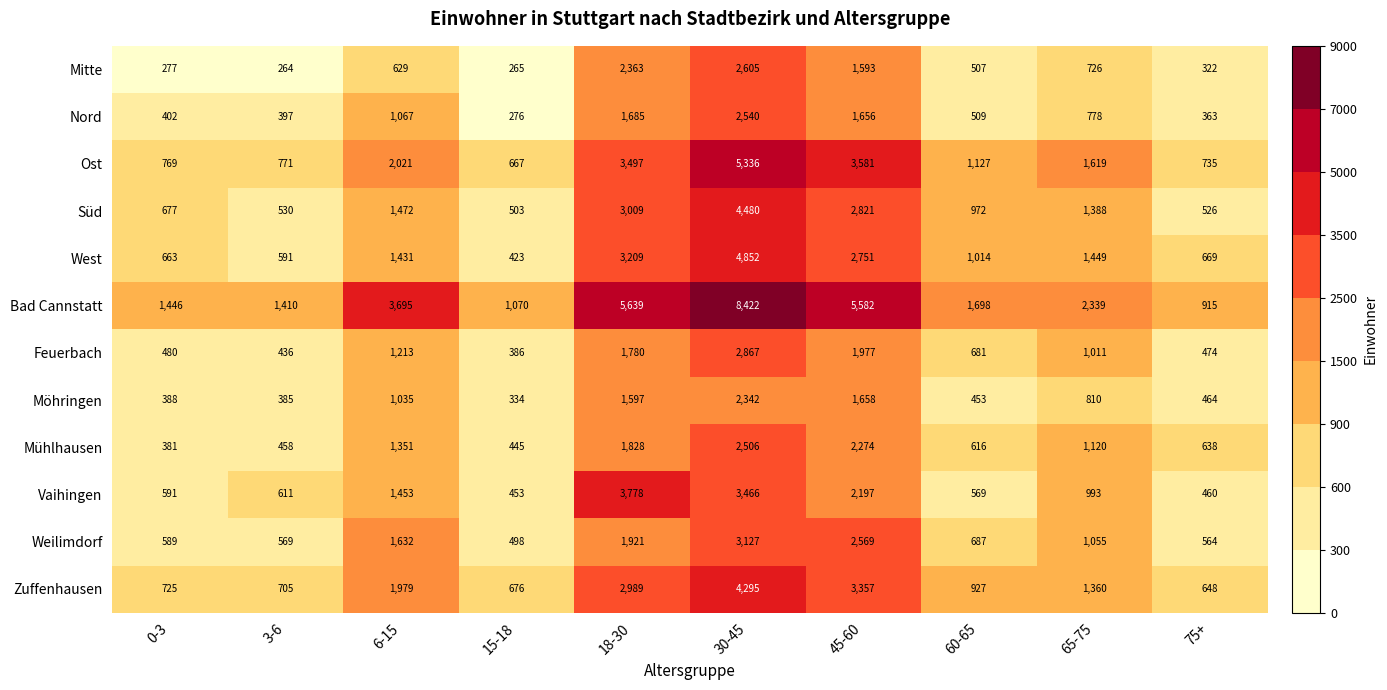

What is the average value of the Möhringen series?

947